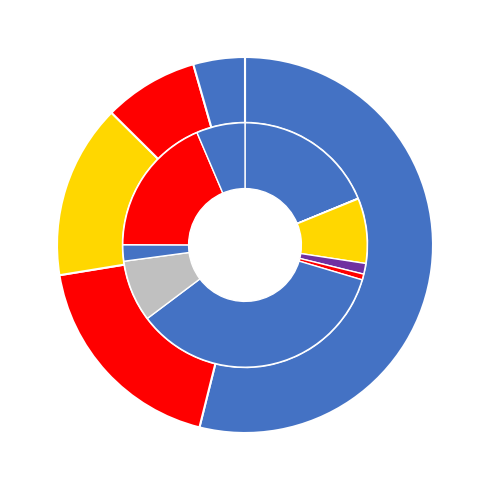

Combined, do Damage assessment and Roofing works account for over 50%?

No